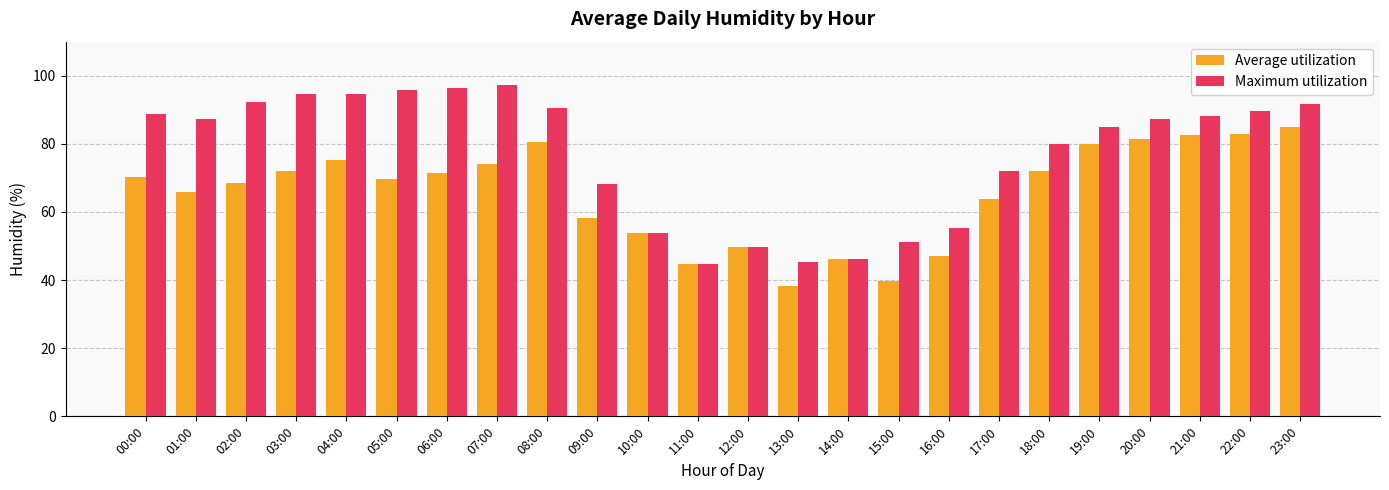

What is the sum of all Maximum utilization values?

1845.5